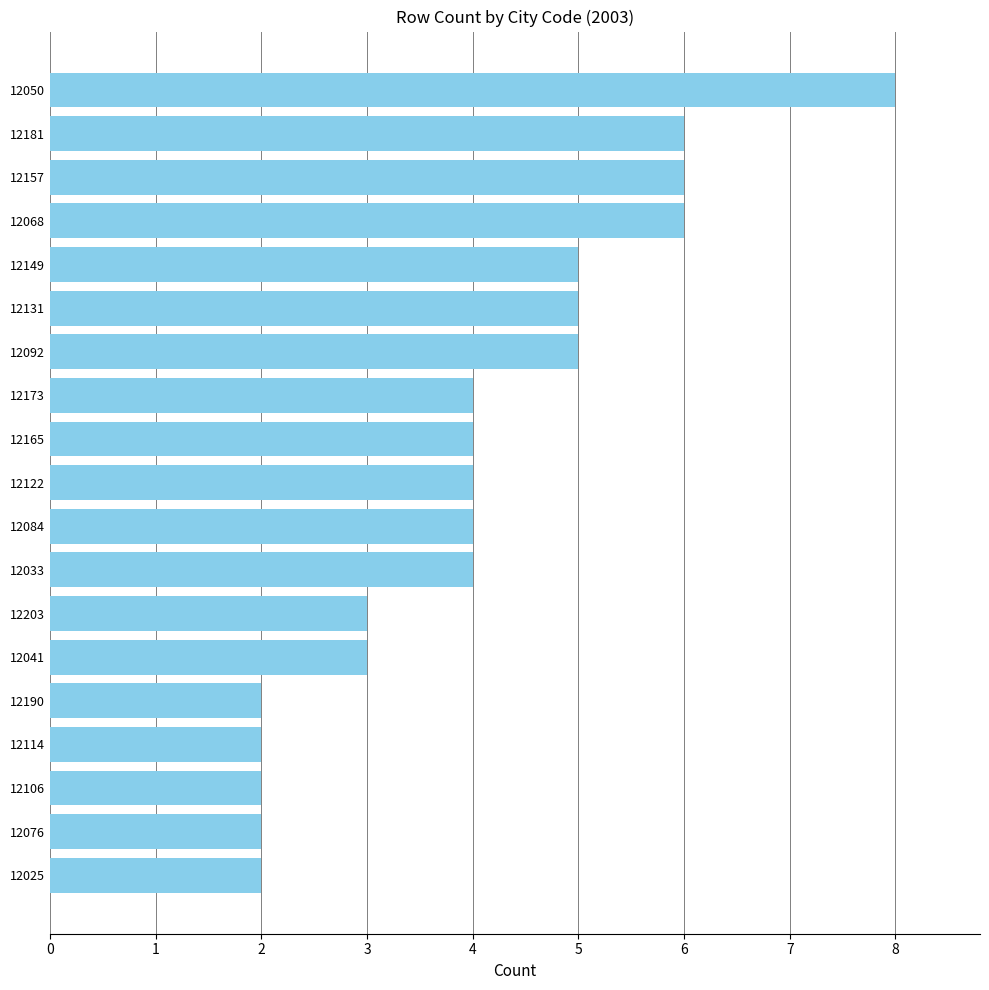

Is it true that the value at 12122 is 4?

True